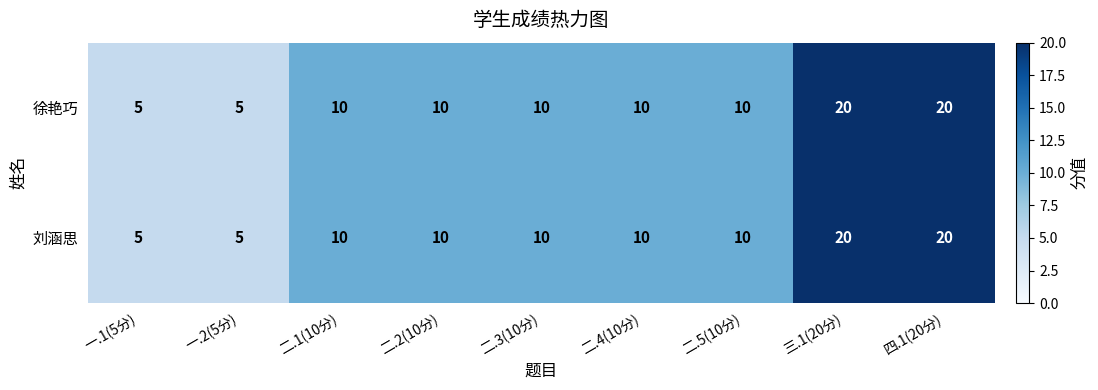

How many distinct data groups are displayed?

2